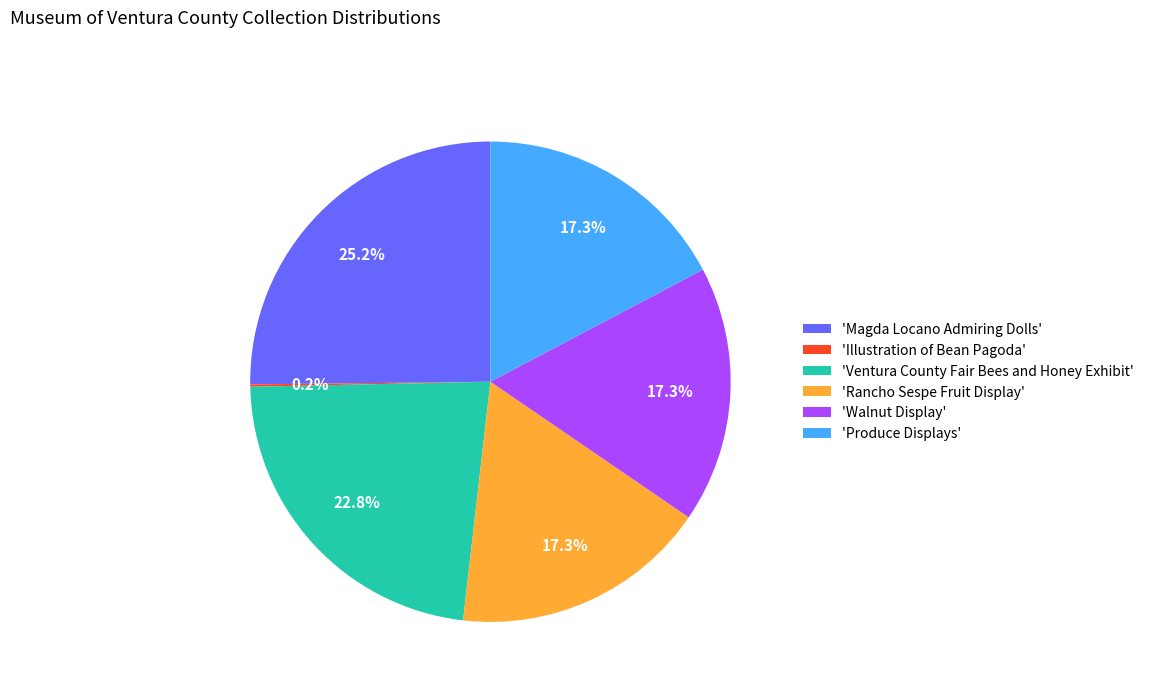

What is the largest slice in the pie chart?

'Magda Locano Admiring Dolls'